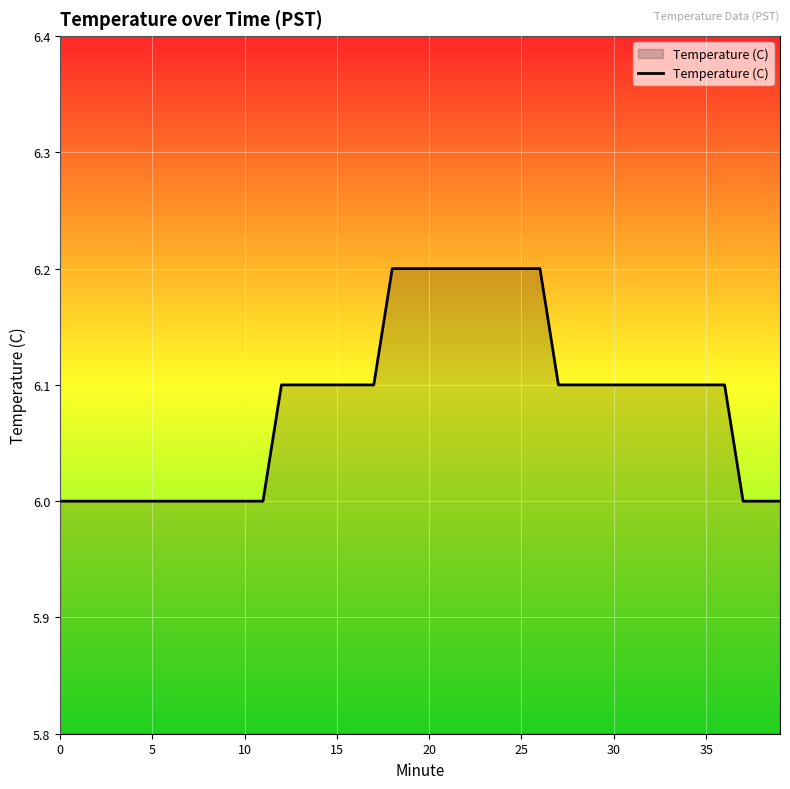

What is the smallest value displayed?

6.0